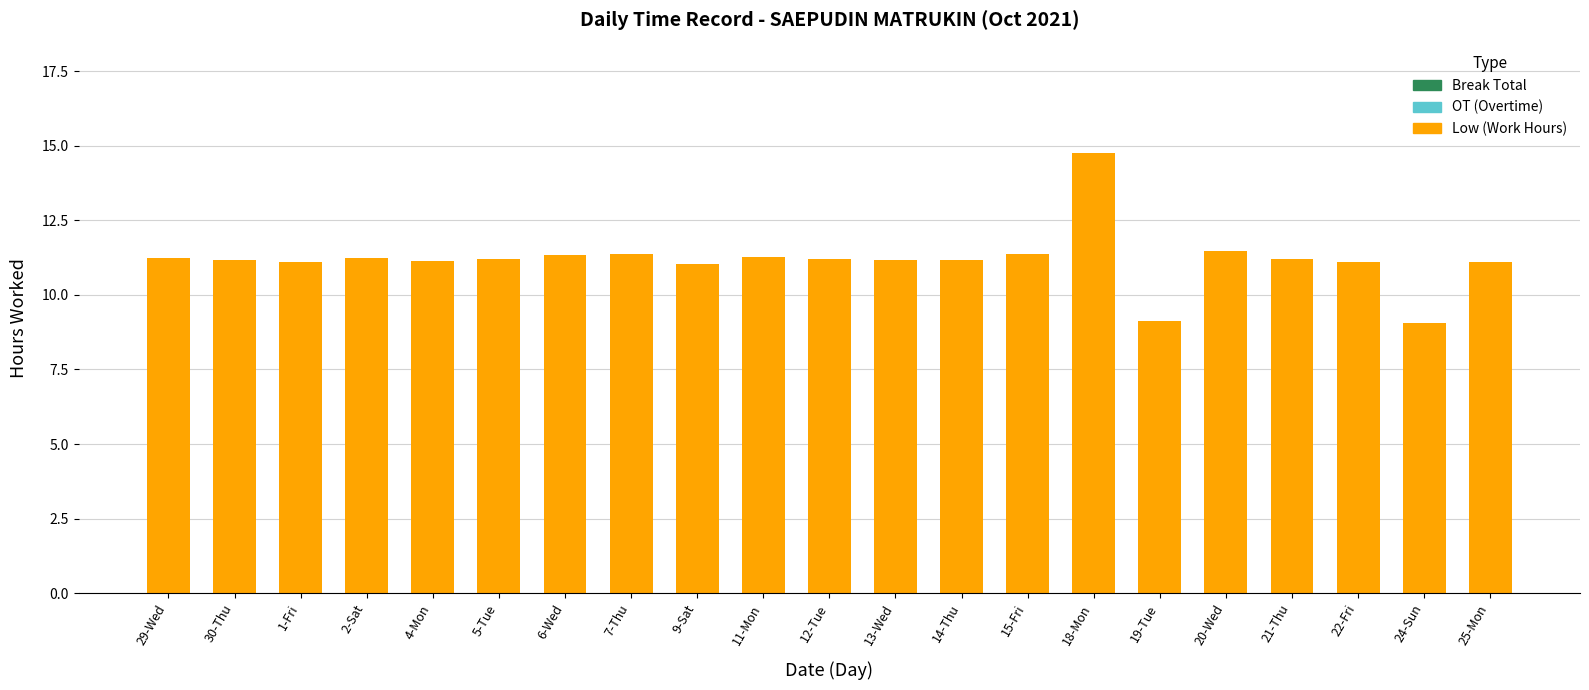

What position from the left is 14-Thu?

13